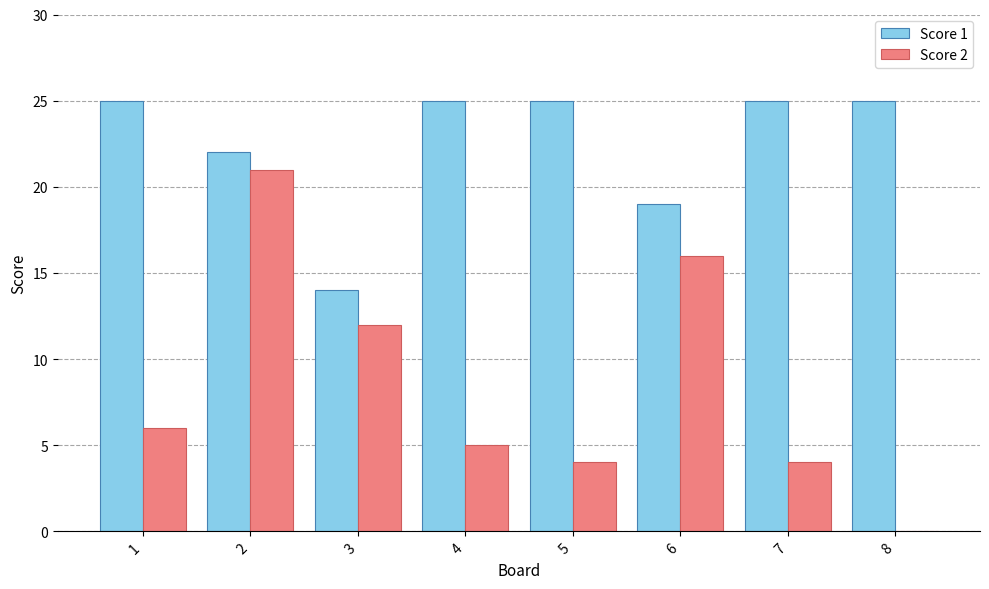

Reading right to left, what are all the values shown in this chart?

Score 1: 8=25	7=25	6=19	5=25	4=25	3=14	2=22	1=25
Score 2: 8=0	7=4	6=16	5=4	4=5	3=12	2=21	1=6